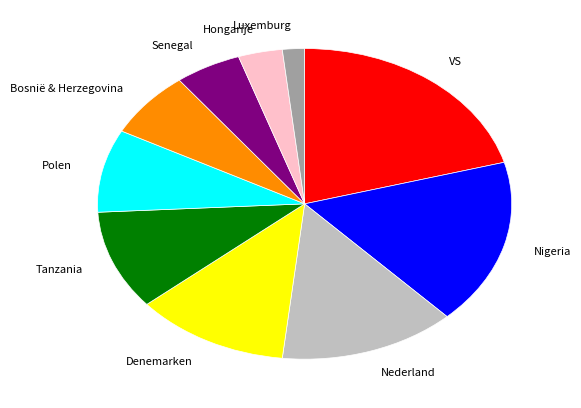

Count the number of slices in the pie.

10